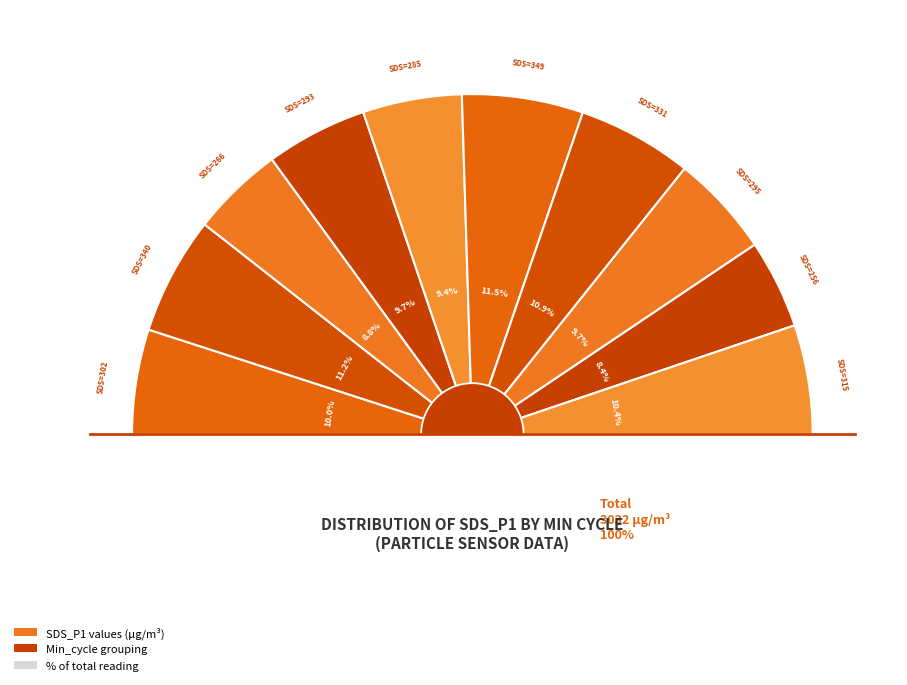

Count the number of slices in the pie.

2